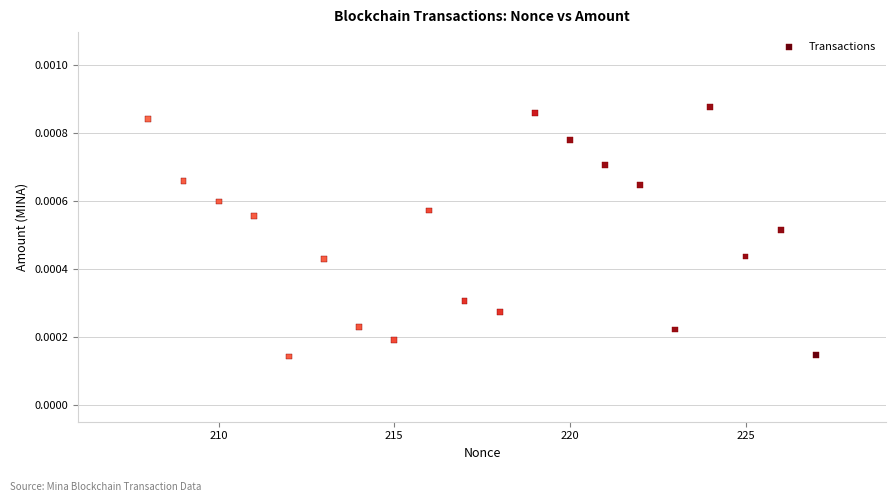

What is the range of X values (max minus min)?

19.0